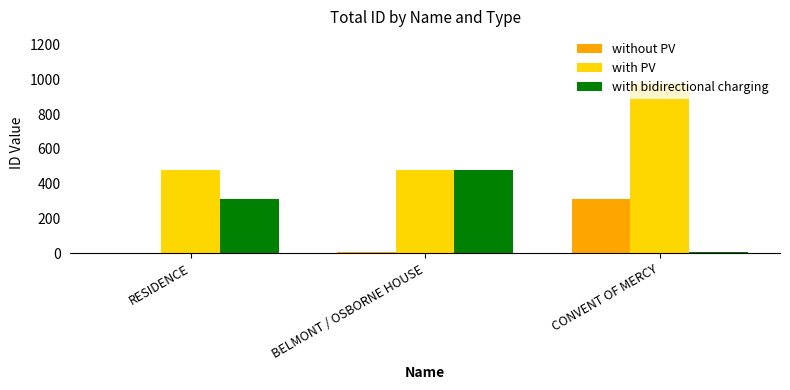

What is the difference between the maximum and minimum values in the with PV series?

501